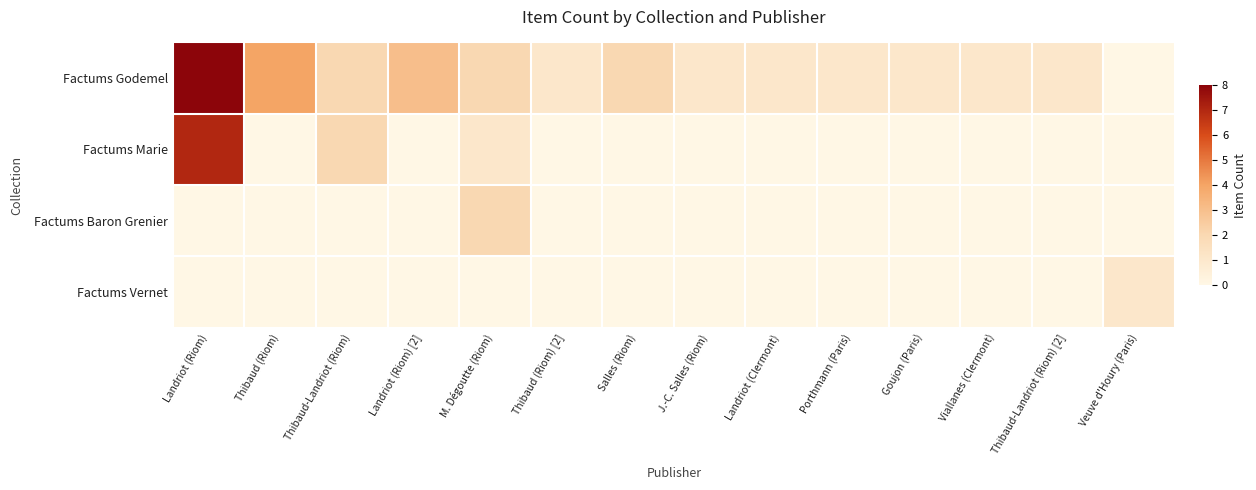

At how many categories does at least one series exceed 5?

1